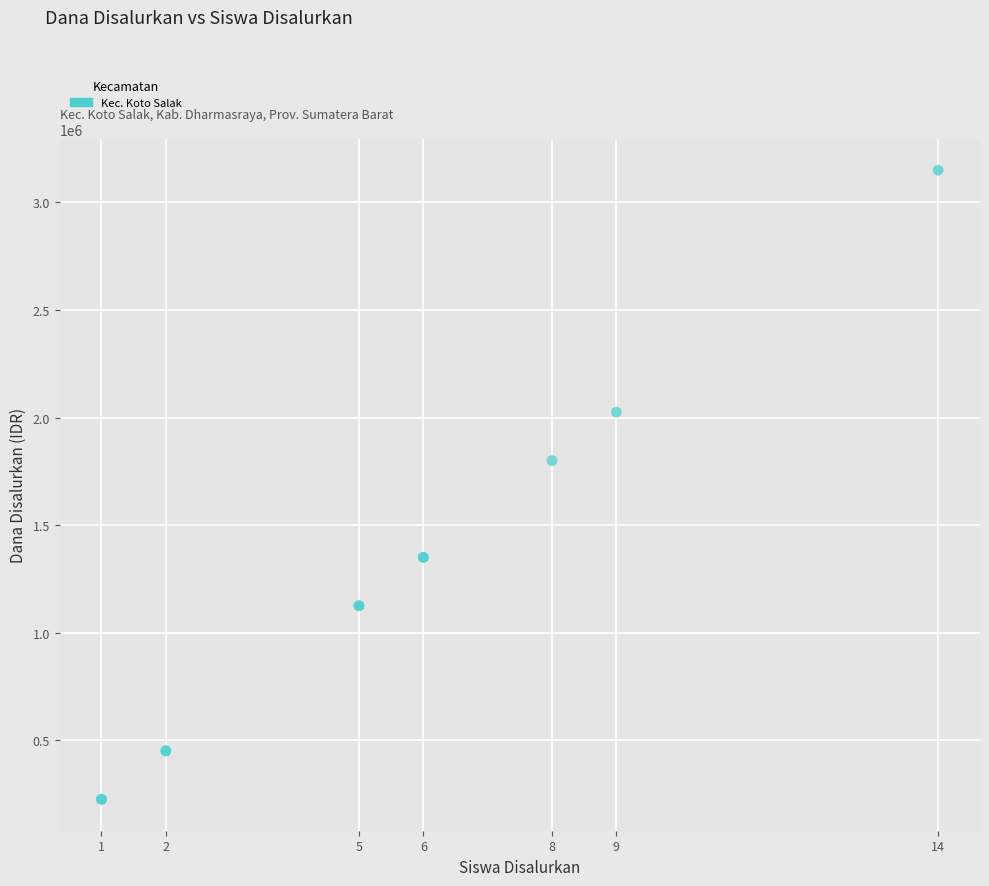

What Y value in the scatter plot is closest to 1687500?

1800000